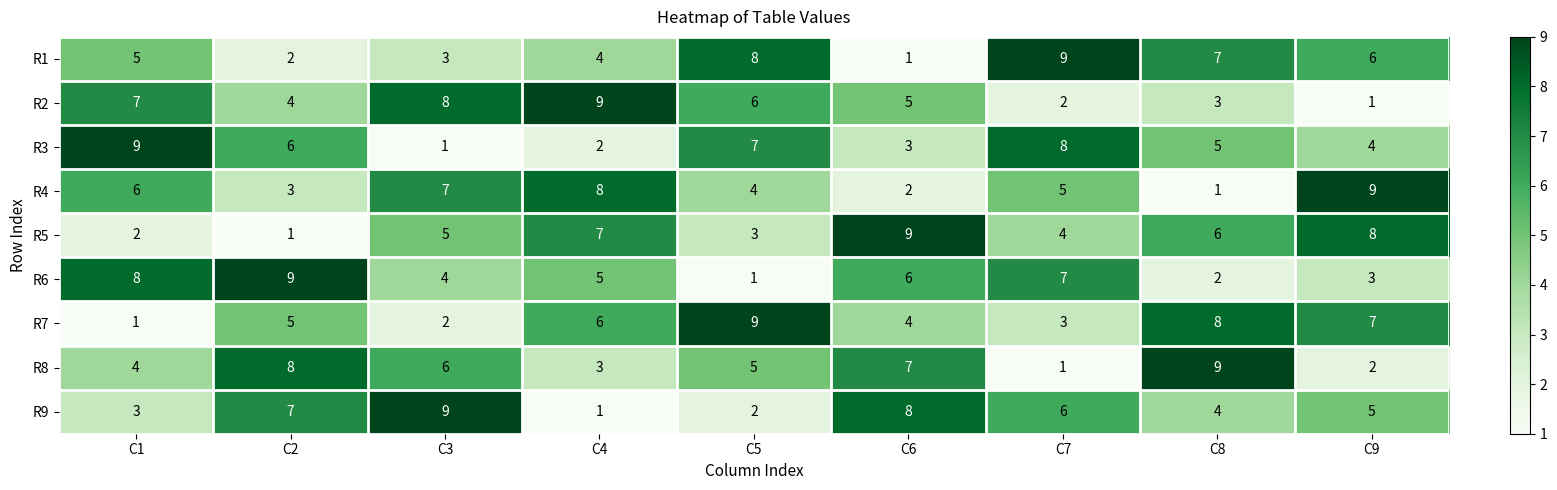

How many data points in R3 are less than 5?

4